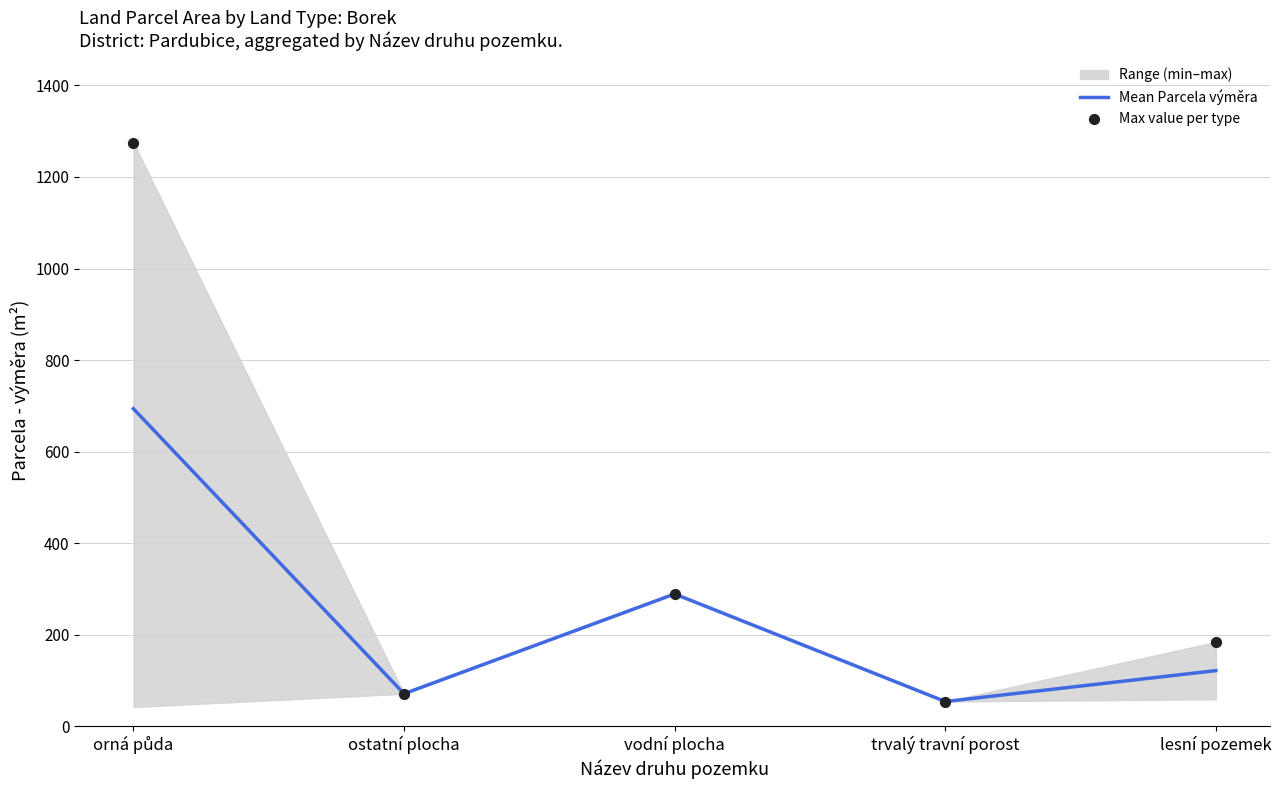

Which series has the widest spread of Y values?

Max value per type